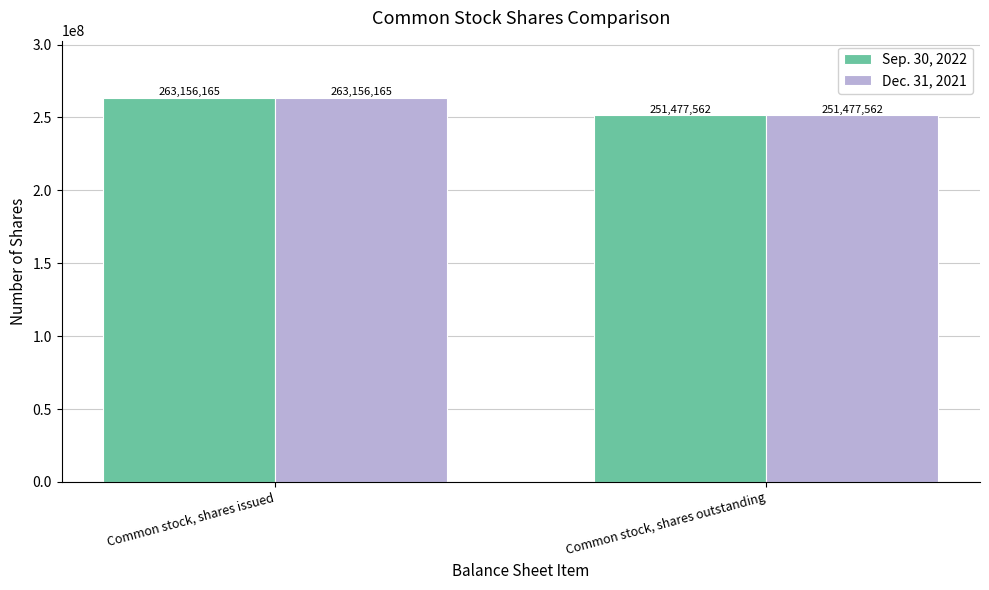

Which category has the highest value in the Sep. 30, 2022 series?

Common stock, shares issued